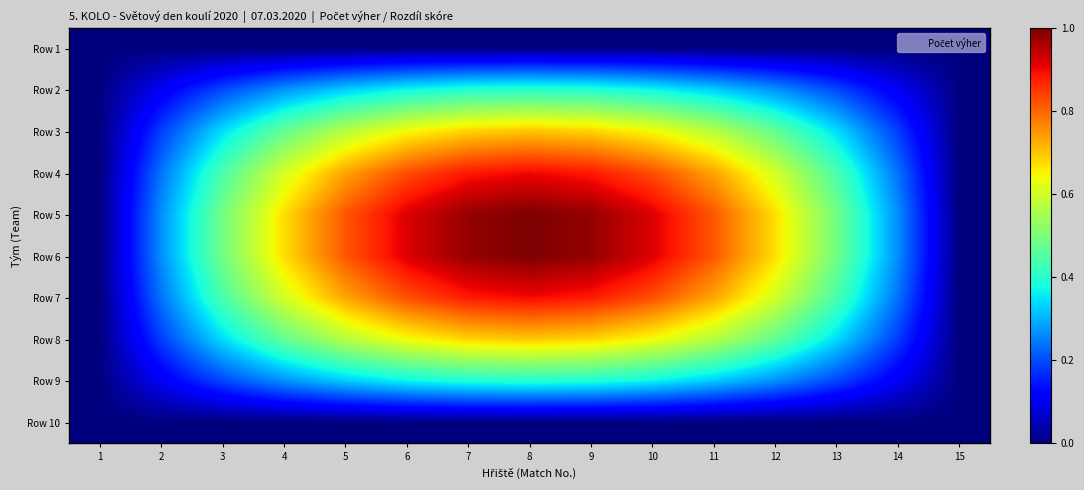

Rank the series at 5 from highest to lowest value.

Row 5, Row 6, Row 4, Row 7, Row 3, Row 8, Row 2, Row 9, Row 1, Row 10